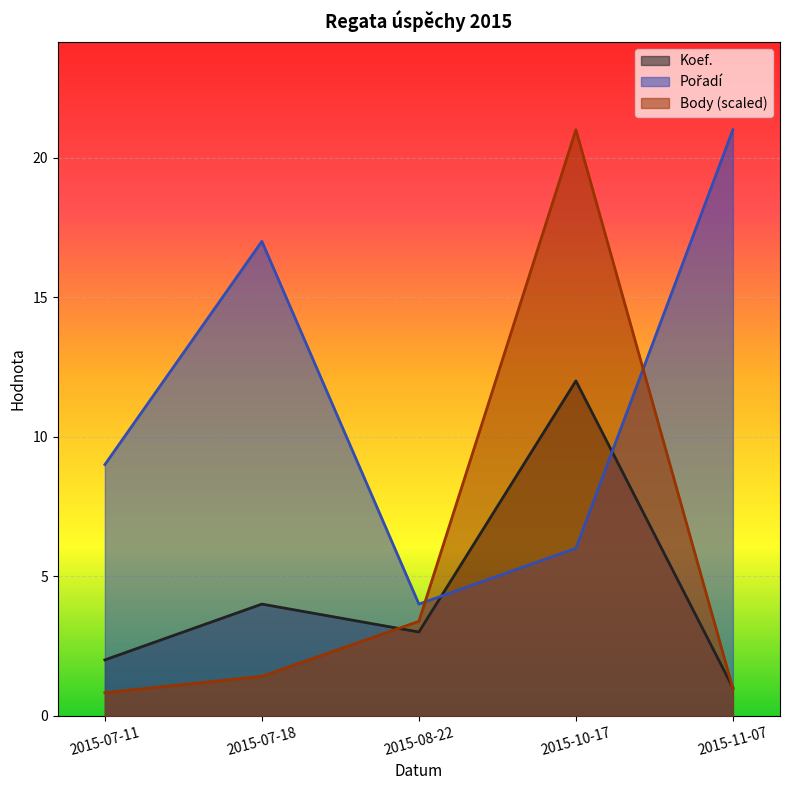

True or false: Koef. has more than 2 interior local peaks.

False